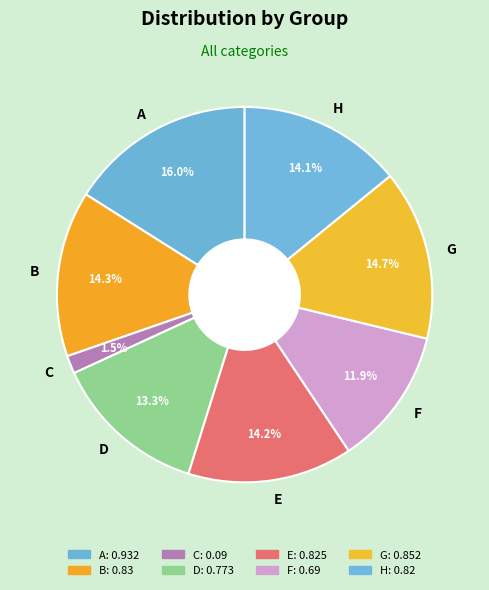

Is B the majority of the pie?

No